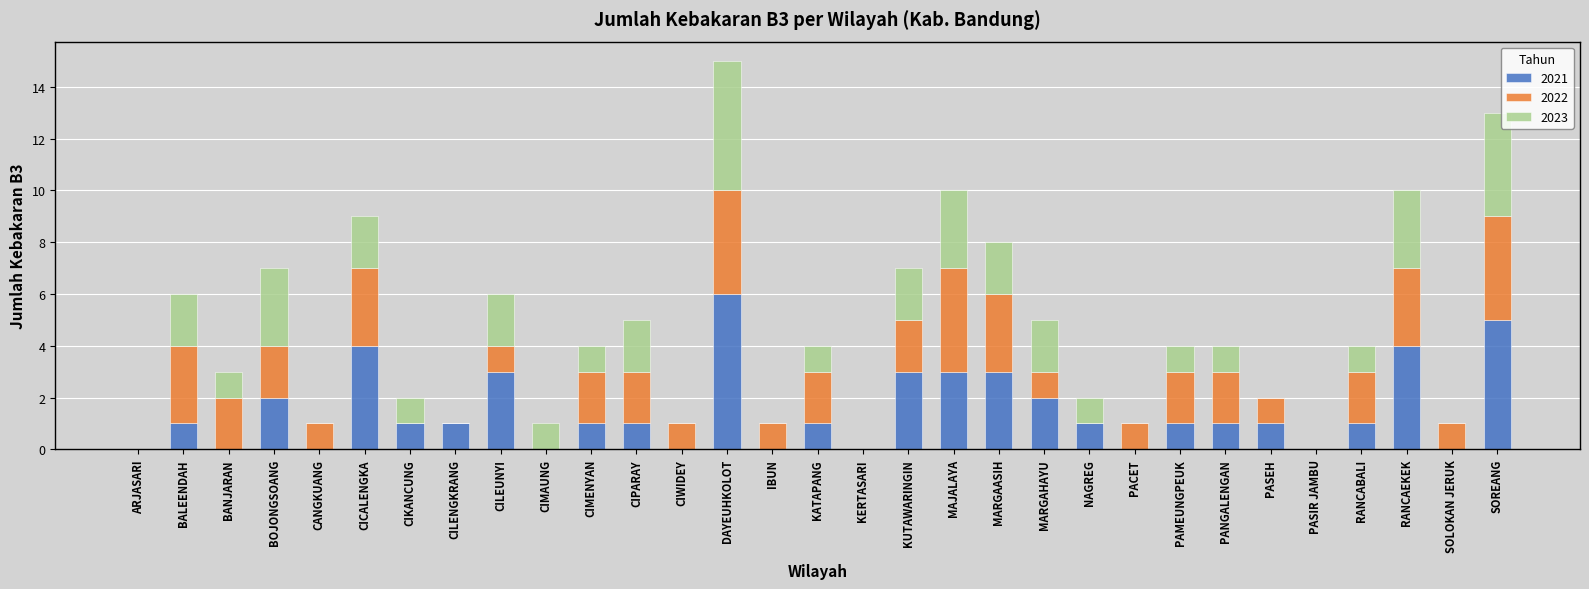

What is the maximum value for 2021?

6